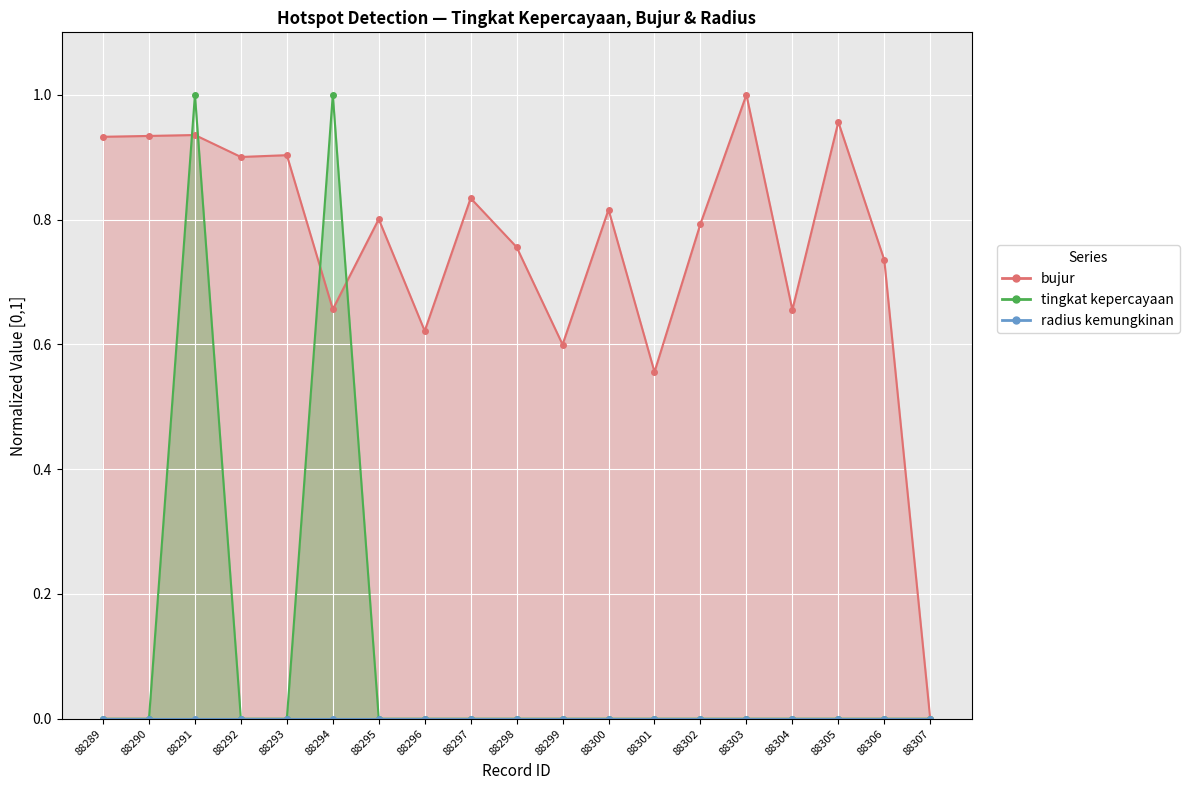

Which series has the largest total across all categories?

bujur